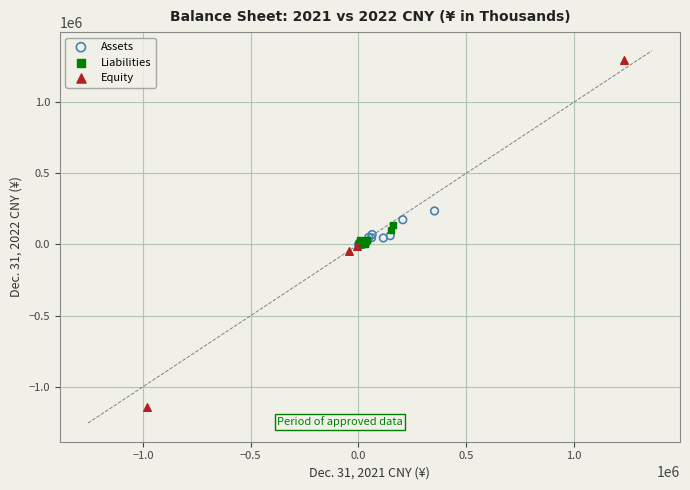

Which series reaches the maximum Y coordinate?

Equity